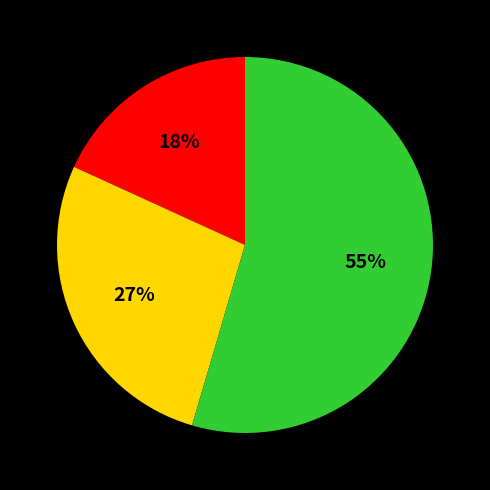

Is there any slice that represents more than half of the pie?

Yes